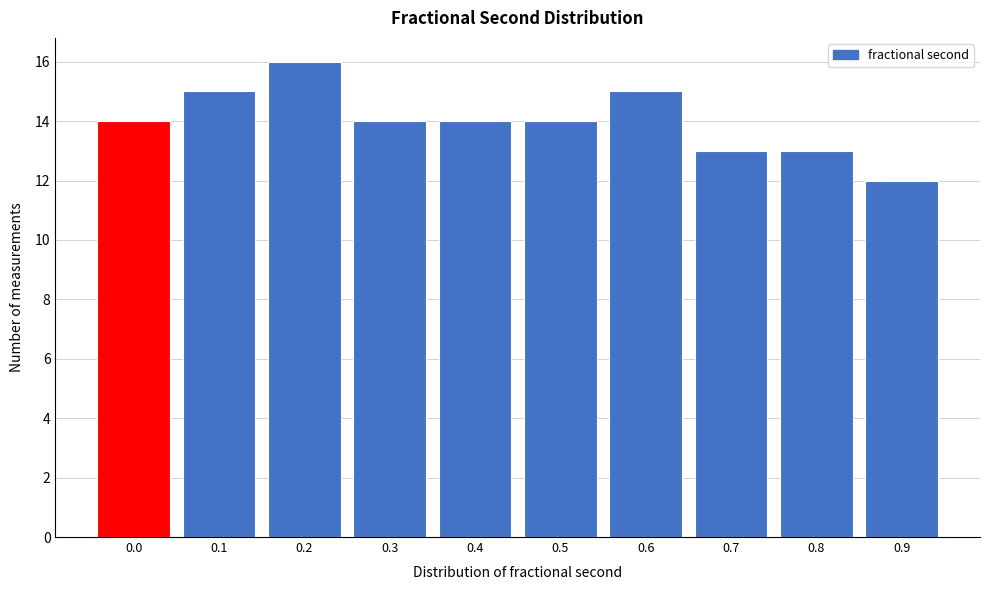

Reading left to right, what are all the values shown in this chart?

0.0=14	0.1=15	0.2=16	0.3=14	0.4=14	0.5=14	0.6=15	0.7=13	0.8=13	0.9=12